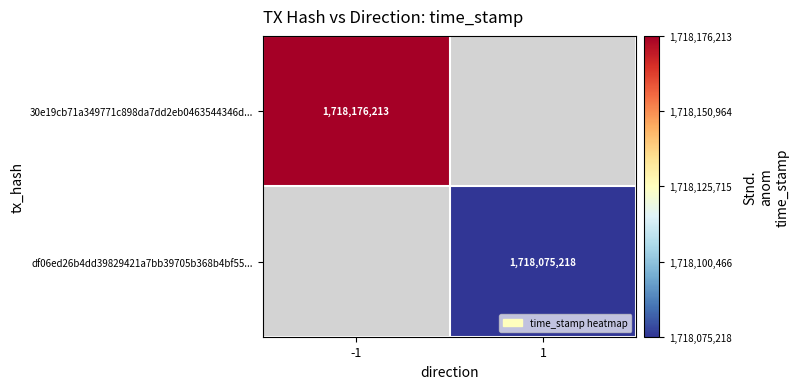

The 30e19cb71a349771c898da7dd2eb0463544346d... series shows 1718176213 at -1. True or false?

True